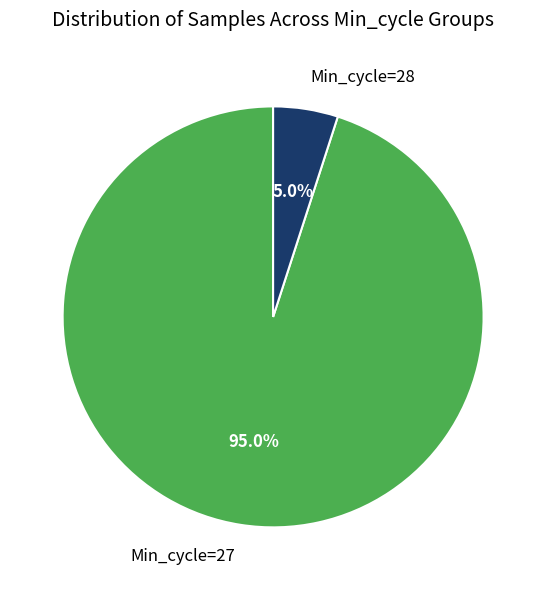

Rank the categories by value from lowest to highest.

Min_cycle=28, Min_cycle=27